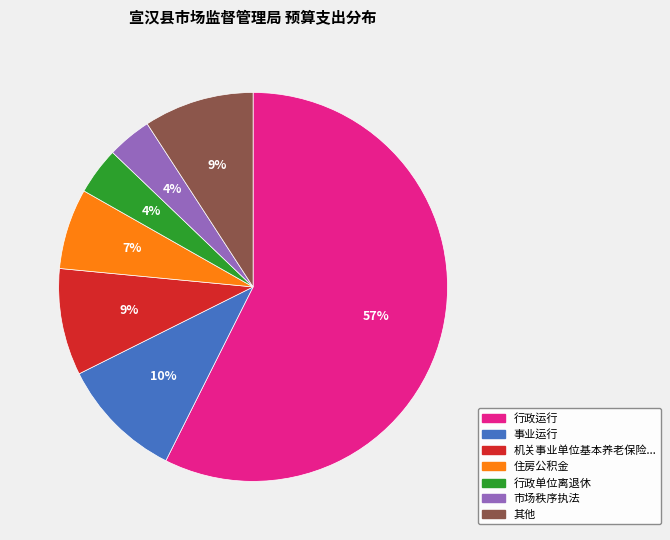

To the nearest percent, what is the average slice percentage?

14%